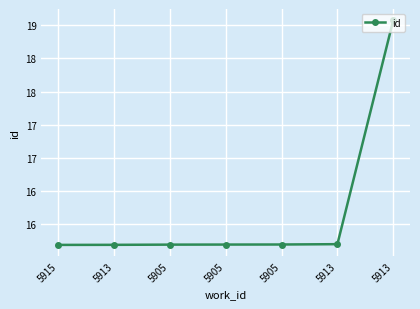

Approximately how many times larger is the value at 5913 compared to 5913?

0.8